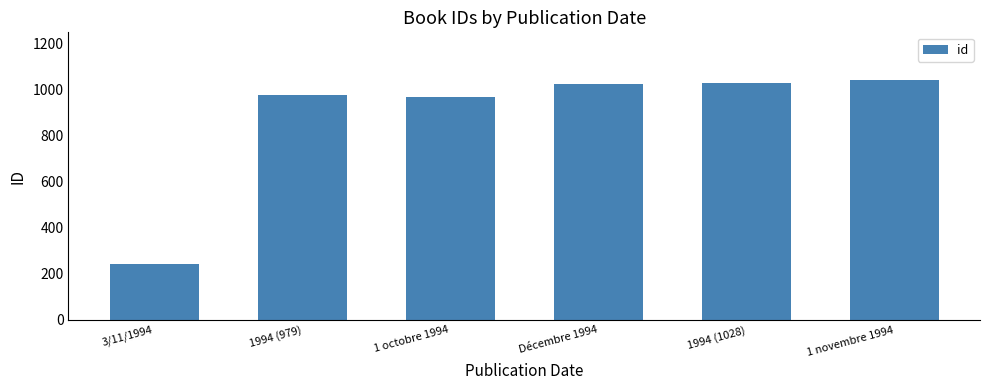

What is the difference between the maximum and minimum values?

798